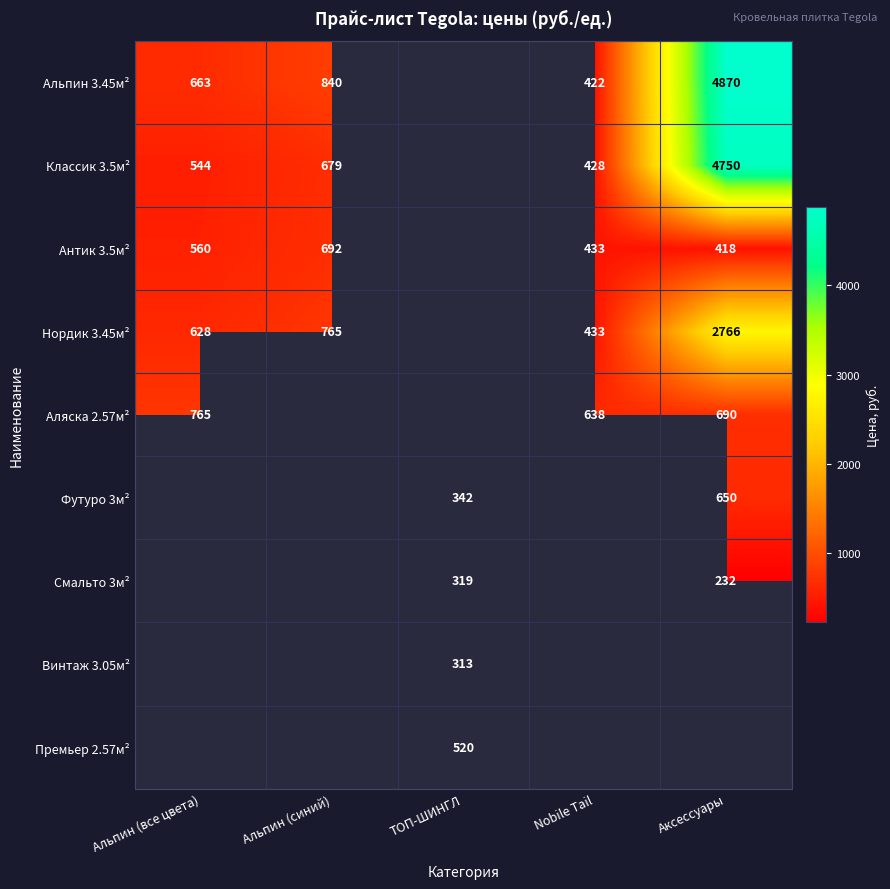

The Винтаж 3.05м² series shows 536.0 at ТОП-ШИНГЛ. True or false?

False